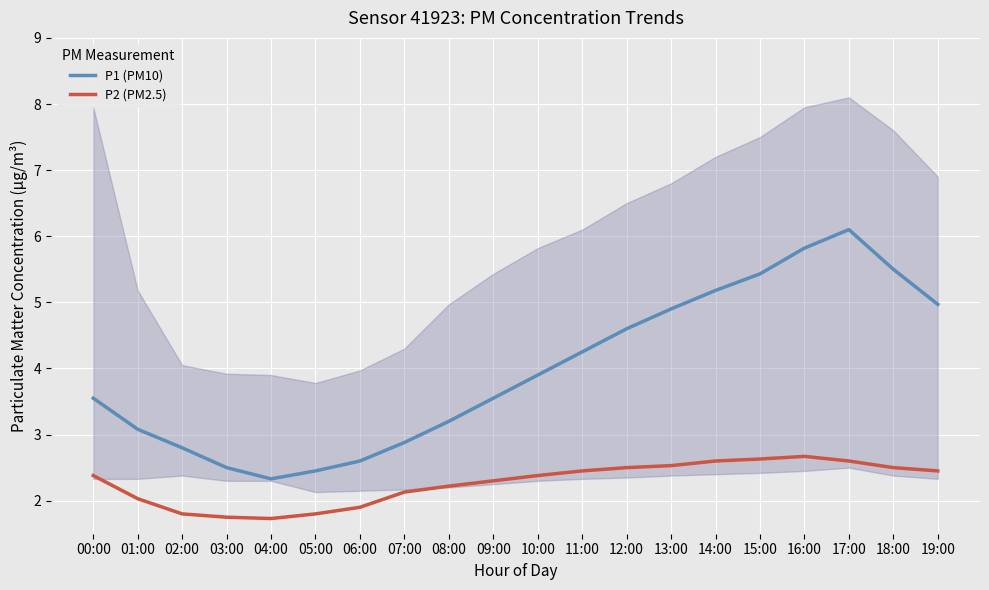

In P2 (PM2.5), how many points are lower than both neighbors (excluding endpoints)?

1